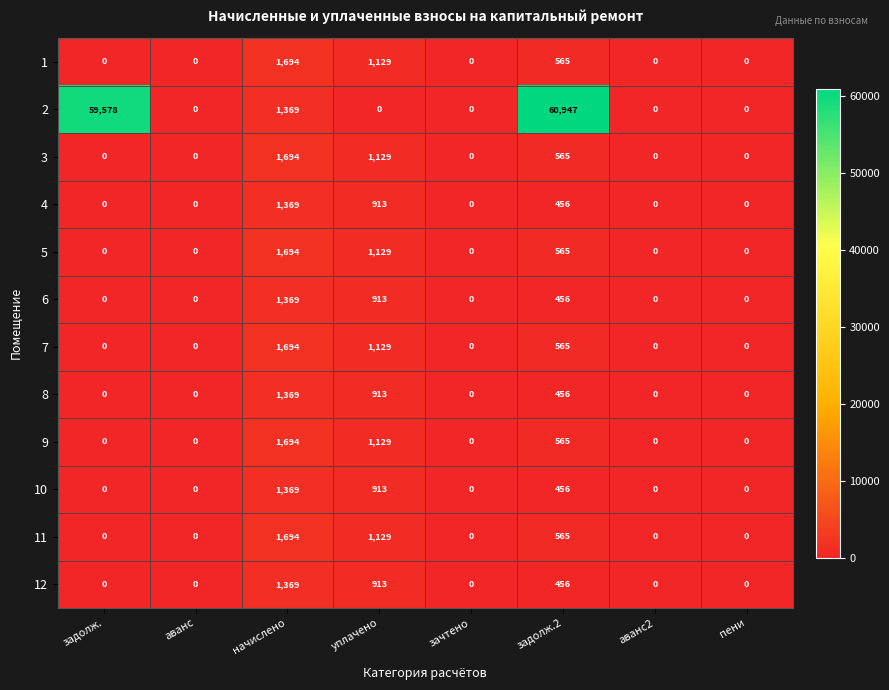

At which label does 5 reach its peak?

начислено